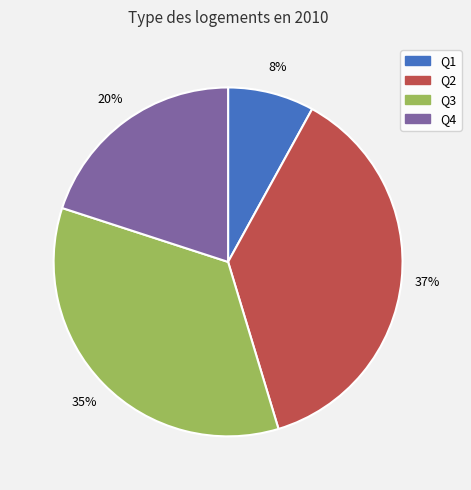

What is the smallest slice in the pie chart?

Q1